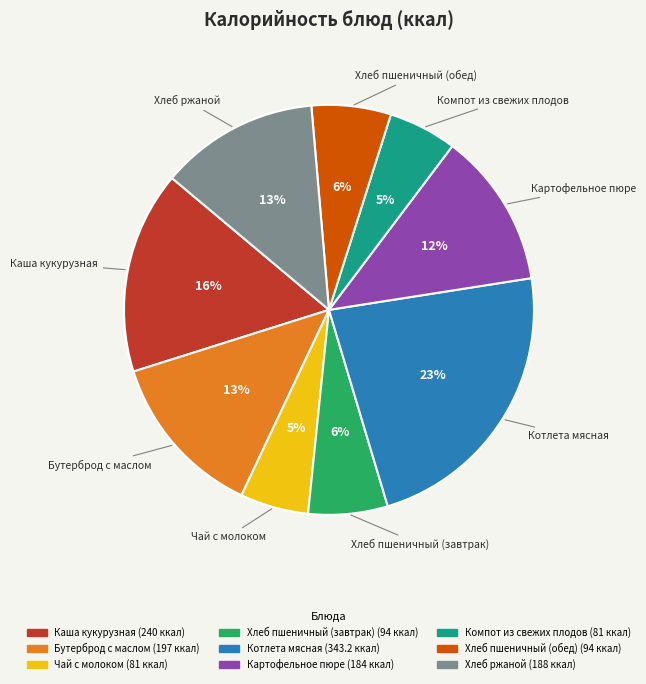

To the nearest percent, what percentage of the pie is Компот из свежих плодов?

5%